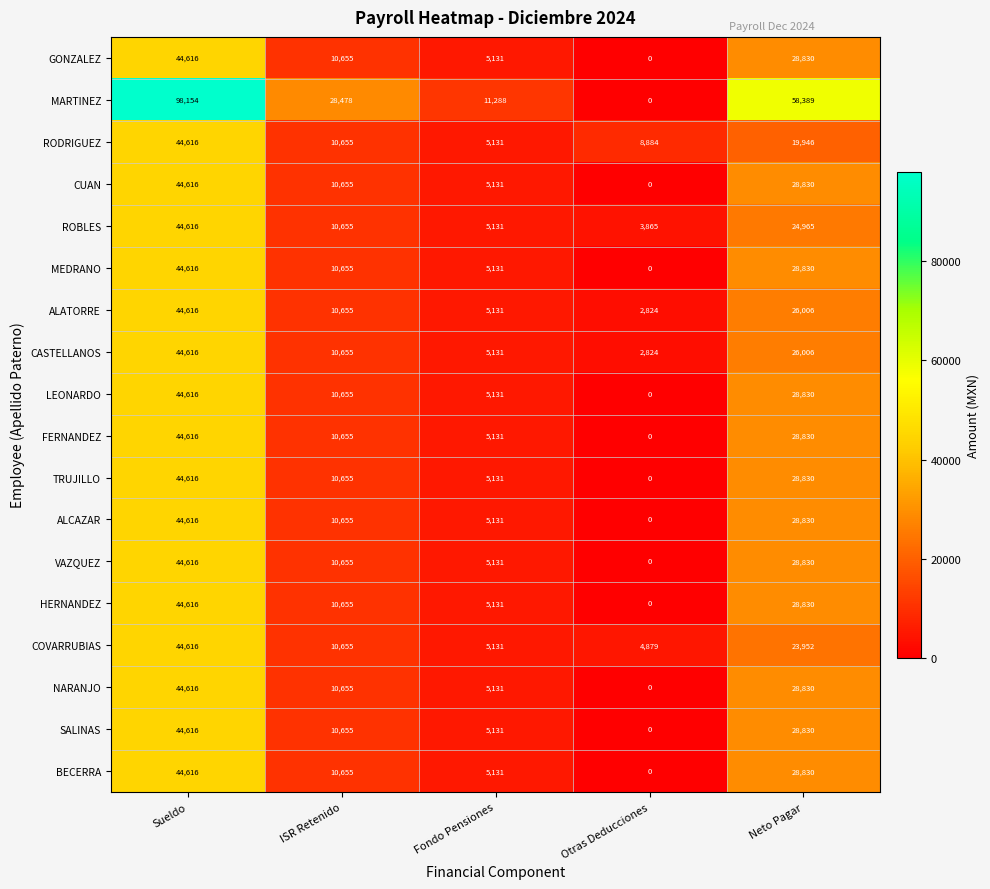

What is the difference between the maximum and minimum values in the NARANJO series?

44616